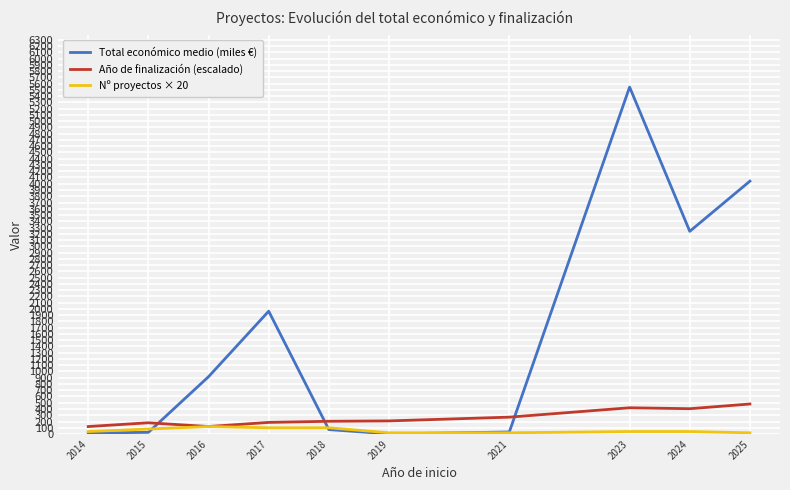

What is the spread (max minus min) of values at 2021?

250.0